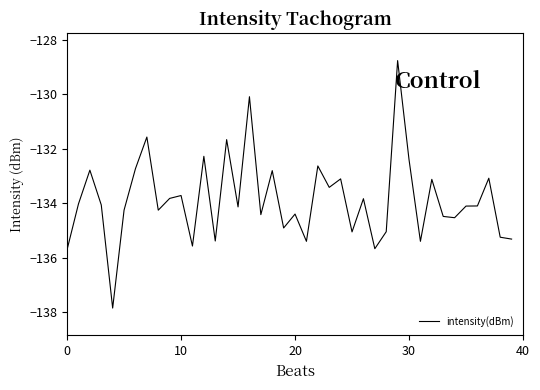

What is the maximum value shown in the chart?

-128.8